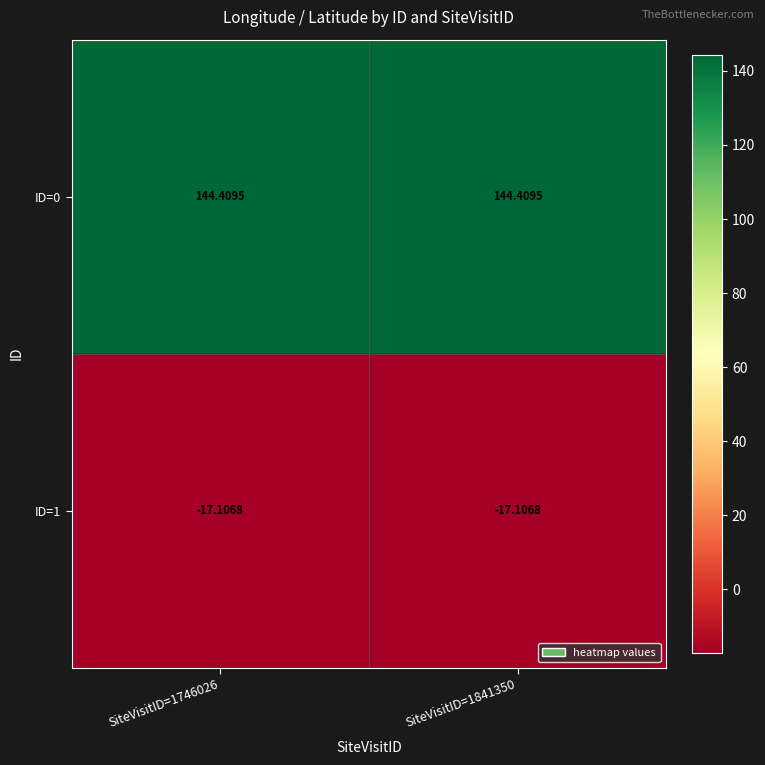

Is the value of ID=1 at SiteVisitID=1746026 greater than the value of ID=0 at SiteVisitID=1746026?

No